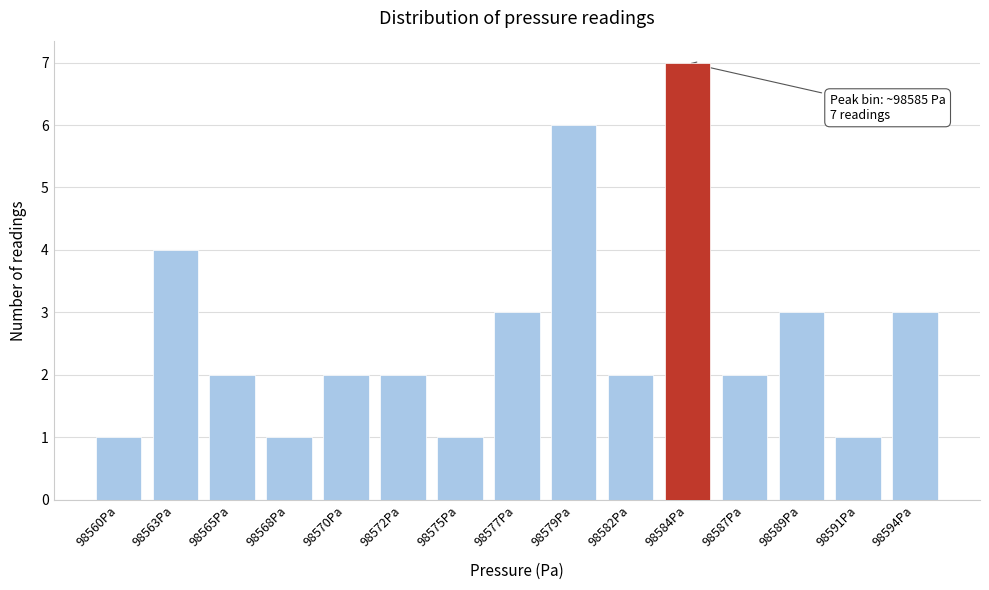

Reading left to right, extract all data points from this chart.

98560Pa=1	98563Pa=4	98565Pa=2	98568Pa=1	98570Pa=2	98572Pa=2	98575Pa=1	98577Pa=3	98579Pa=6	98582Pa=2	98584Pa=7	98587Pa=2	98589Pa=3	98591Pa=1	98594Pa=3